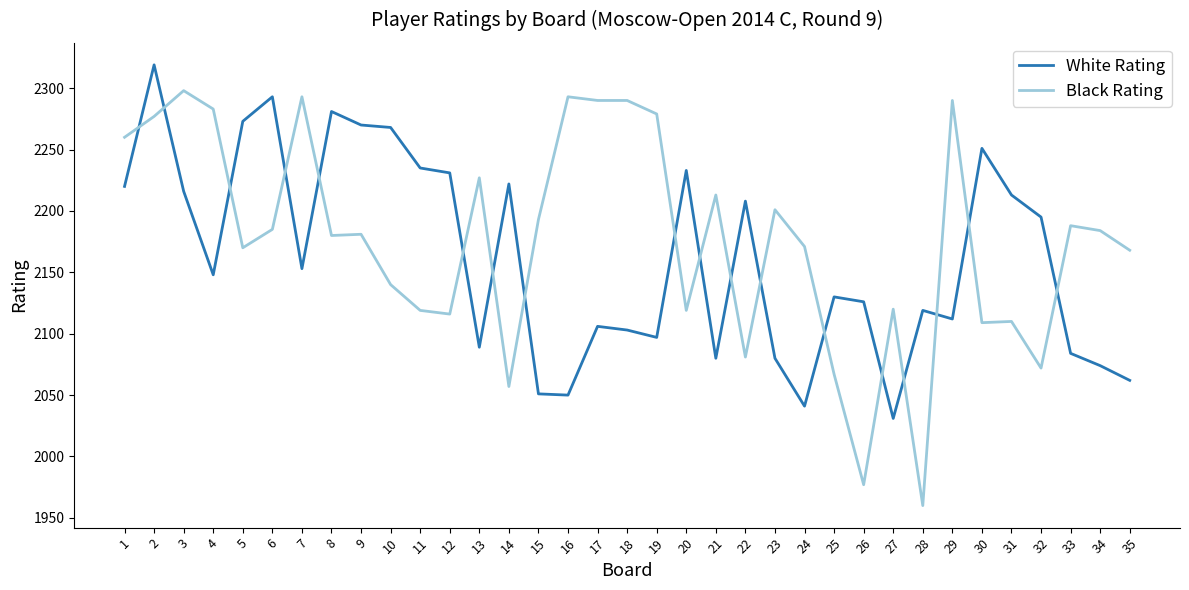

Is it true that Black Rating equals 3513 at 2?

False